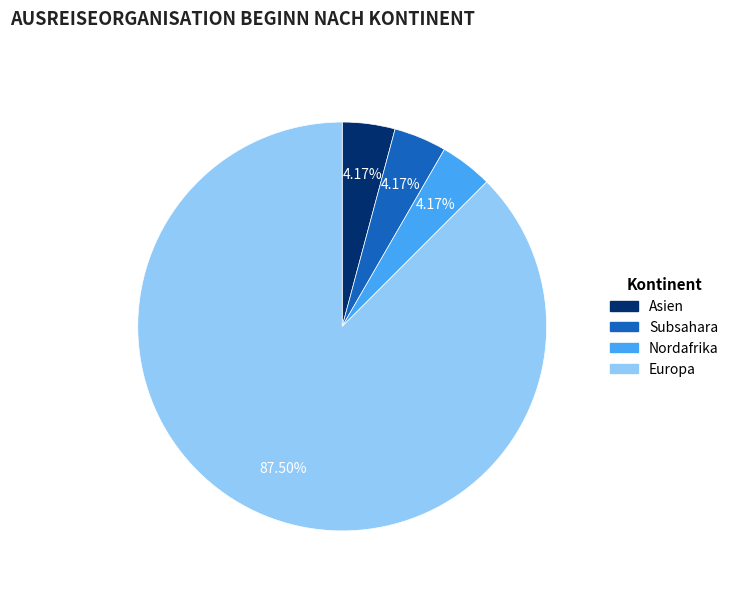

Does any single category account for the majority?

Yes